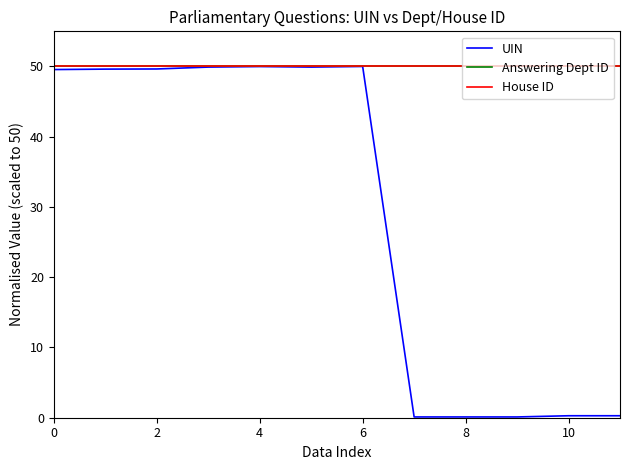

How many interior local valleys does the UIN series have?

2